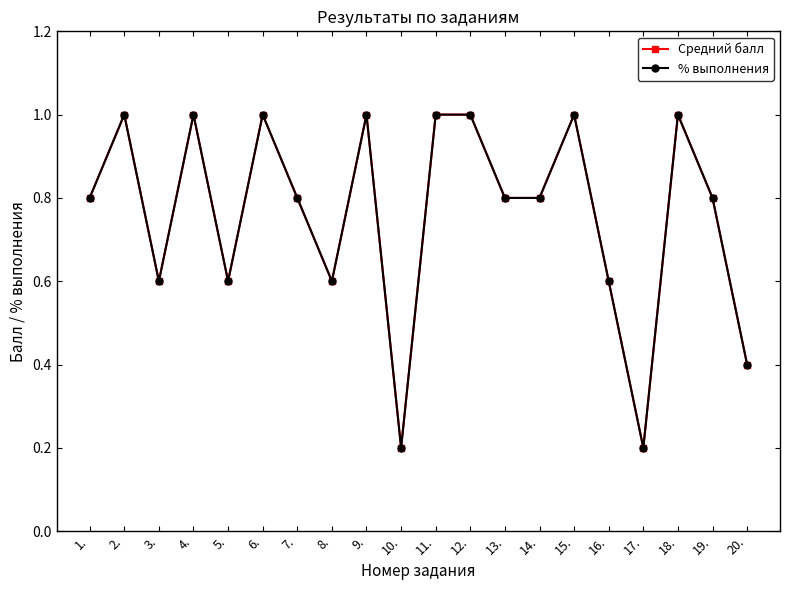

At which category does Средний балл reach its first local peak?

2.